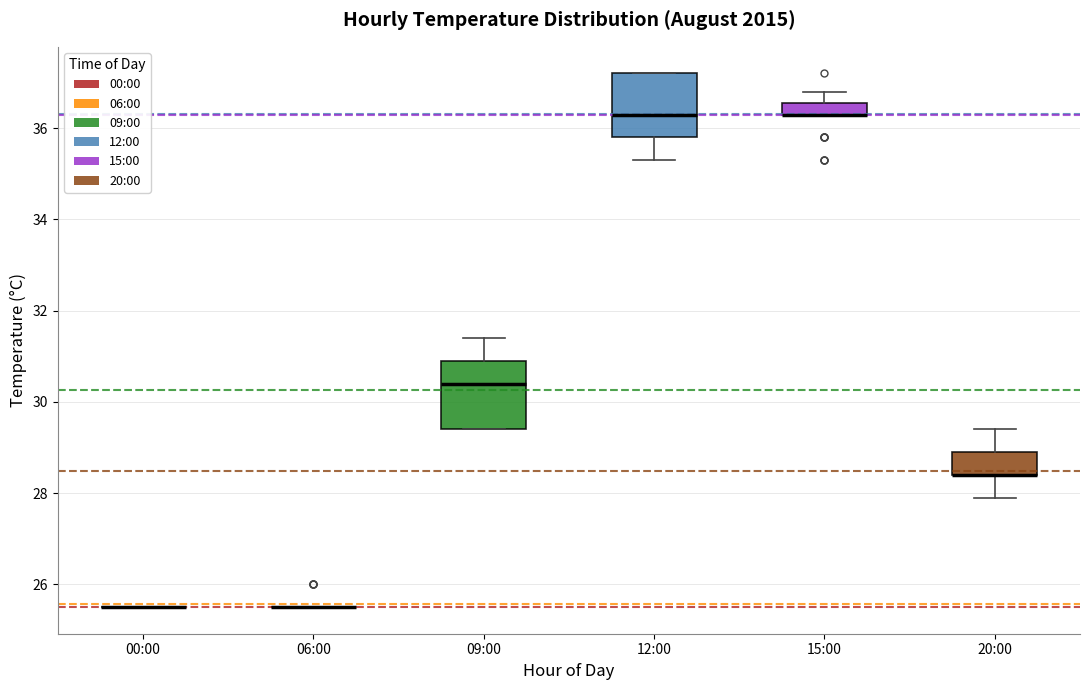

Where is the lower edge of the box for 09:00 on the y-axis? The values are not printed on the chart, so give them approximately, as read against the axis.

29.4